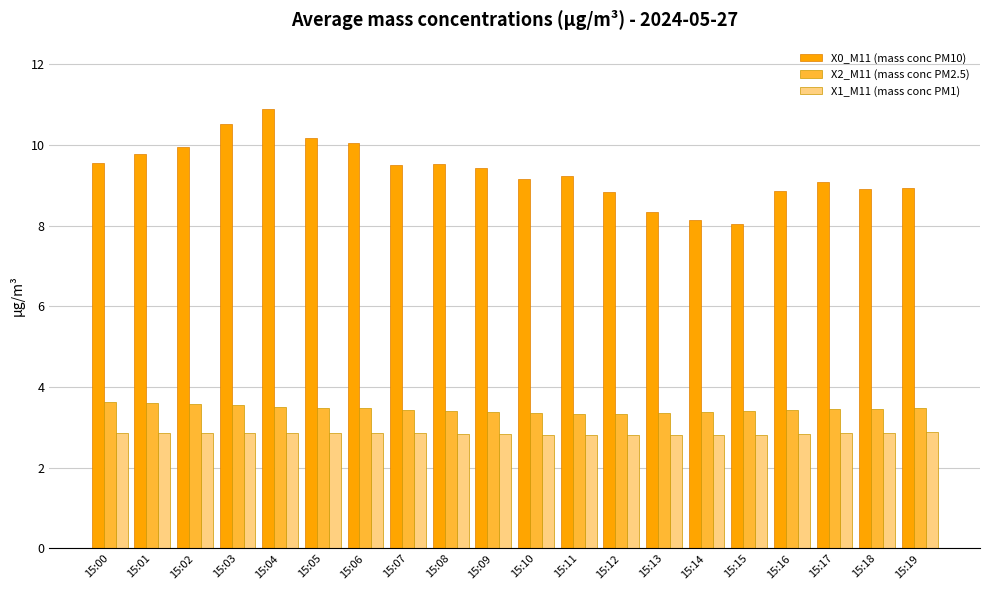

What is the lowest value of the X1_M11 (mass conc PM1) series?

2.8